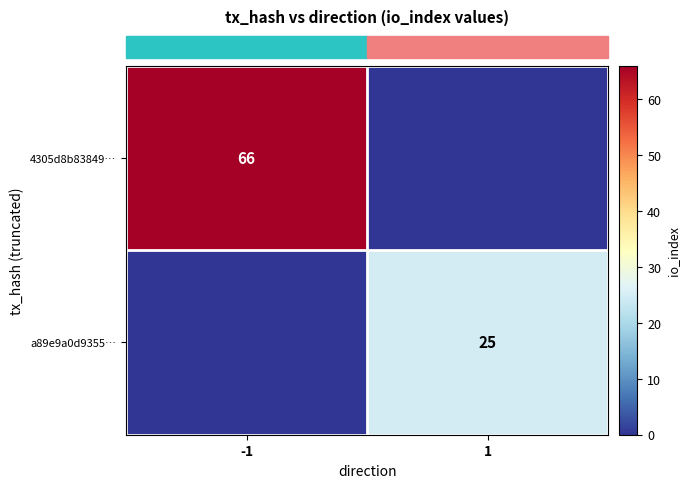

Is it true that row_1 equals 9 at 1?

False